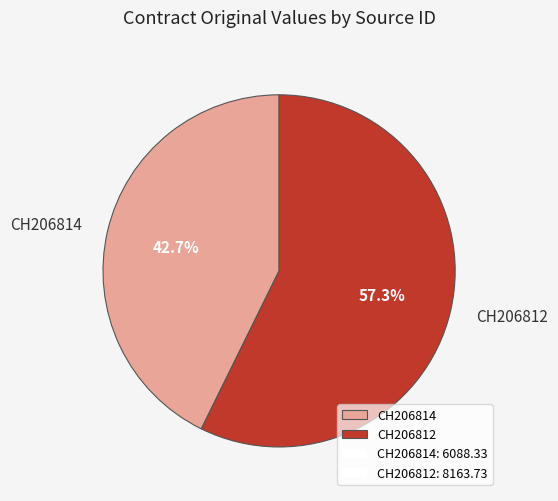

True or false: CH206814 accounts for 28% of the total.

False